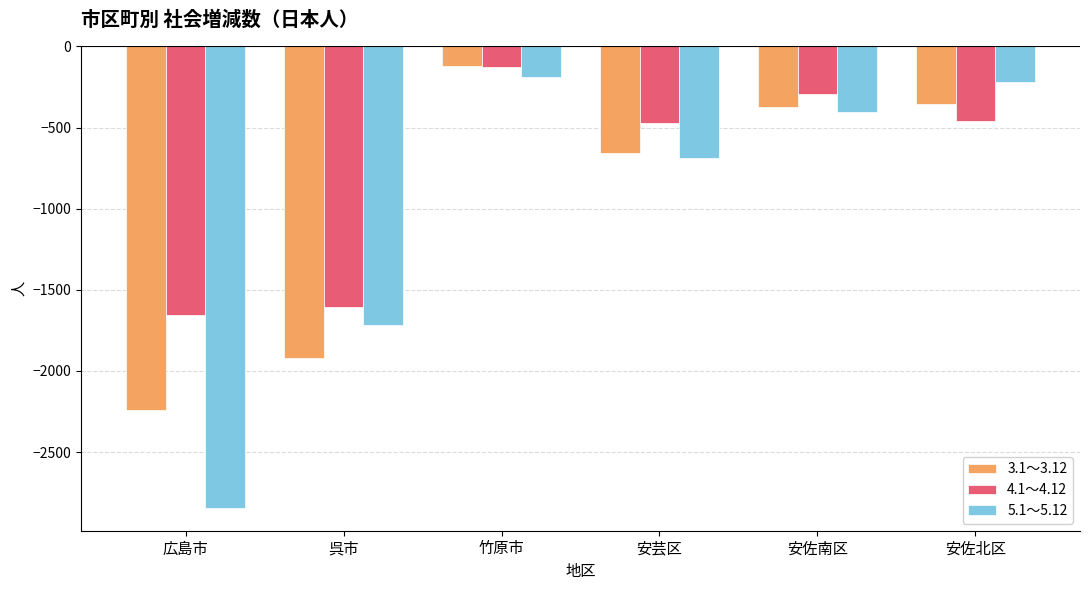

What are all the series names shown in the legend?

3.1～3.12, 4.1～4.12, 5.1～5.12